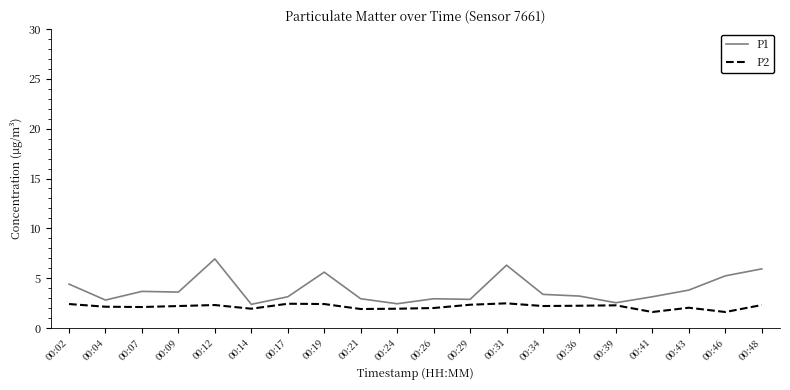

Which series has the largest range (max minus min)?

P1